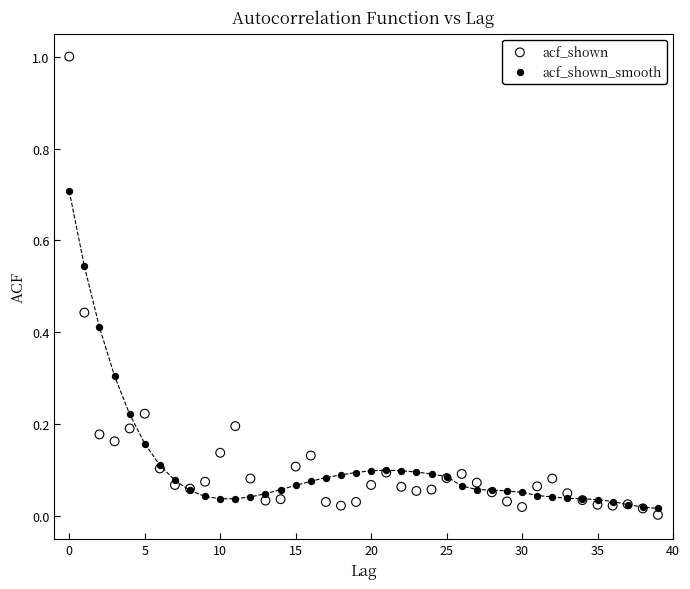

Which series contains the highest Y value?

acf_shown